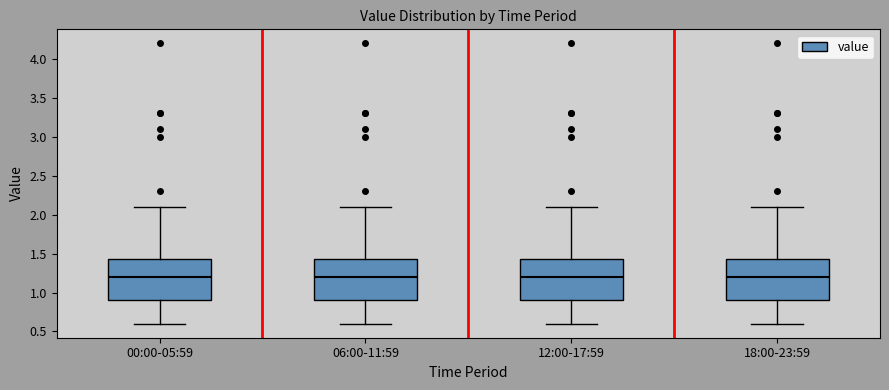

Where does the lower whisker of the box for 00:00-05:59 end on the y-axis? The values are not printed on the chart, so give them approximately, as read against the axis.

0.60